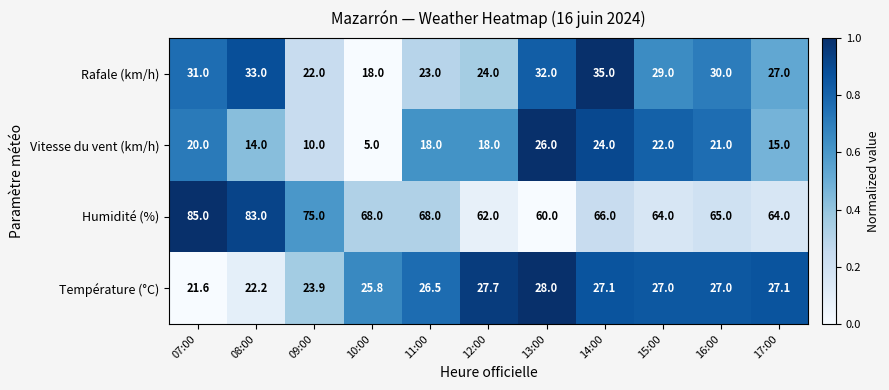

What is the maximum value shown in the chart?

85.0